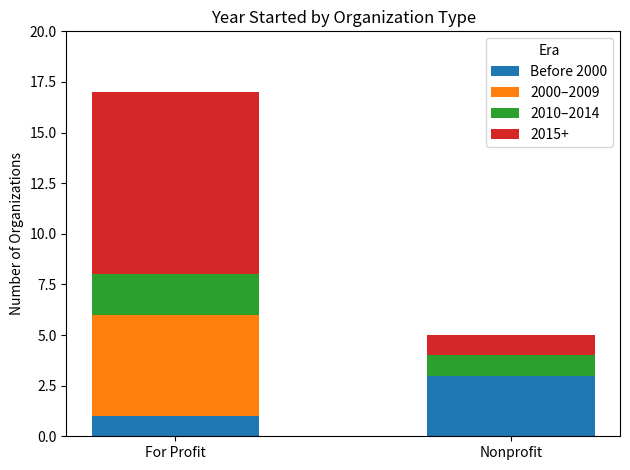

Are the bars grouped side by side (vs. stacked)?

No